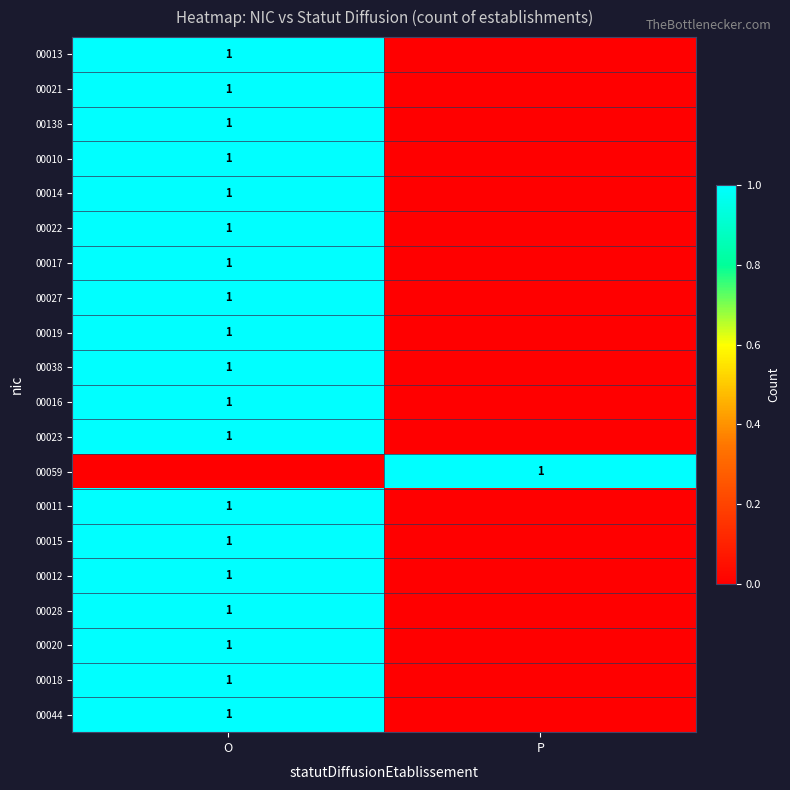

What is the sum of the 00017 values at P and O?

1